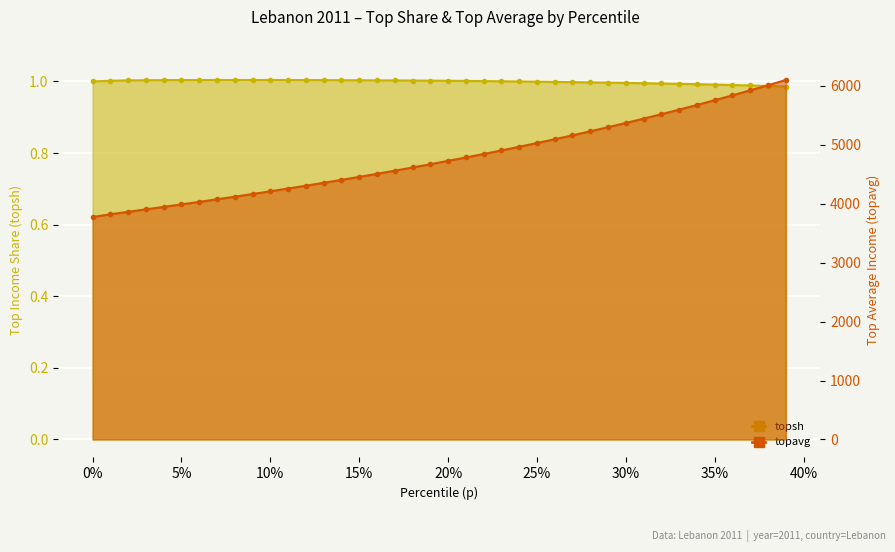

Between 0.19 and 0.36, which is larger?

0.19